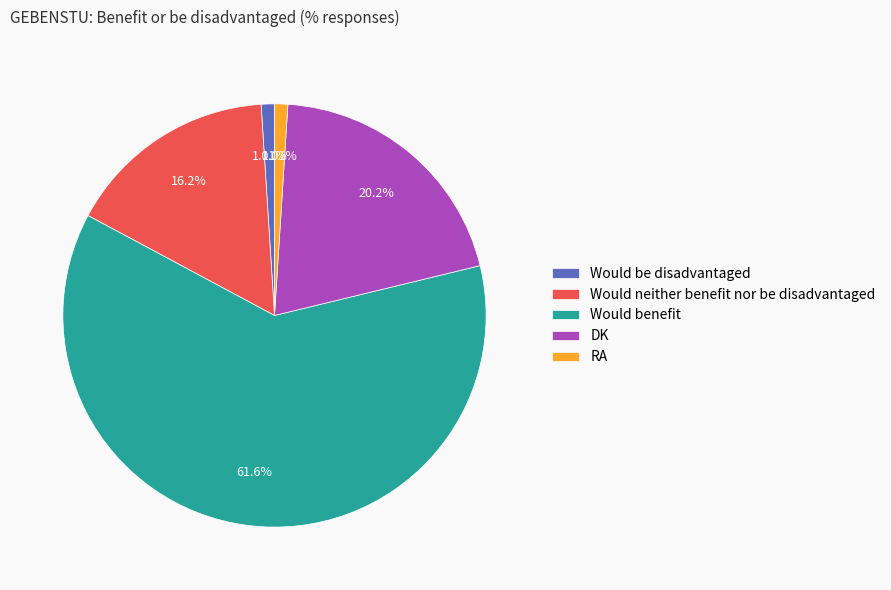

Is it true that Would benefit is 62% of the pie?

True